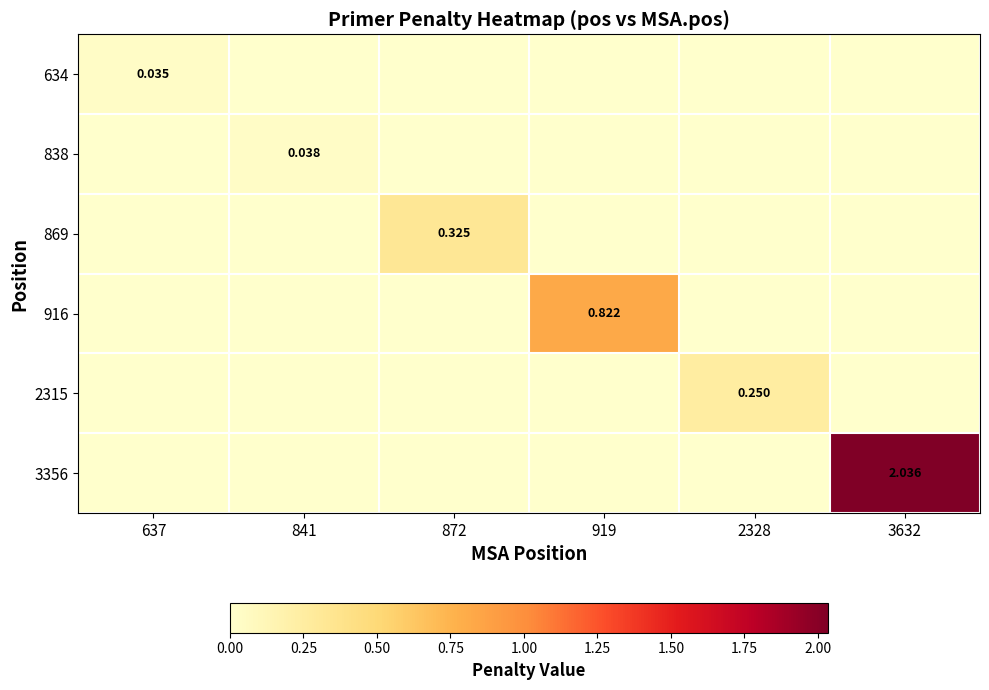

Count the number of data series in this chart.

6